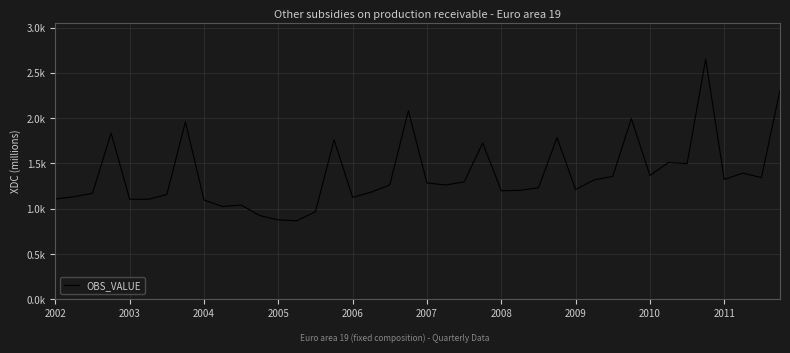

Does the chart have visible grid lines?

Yes